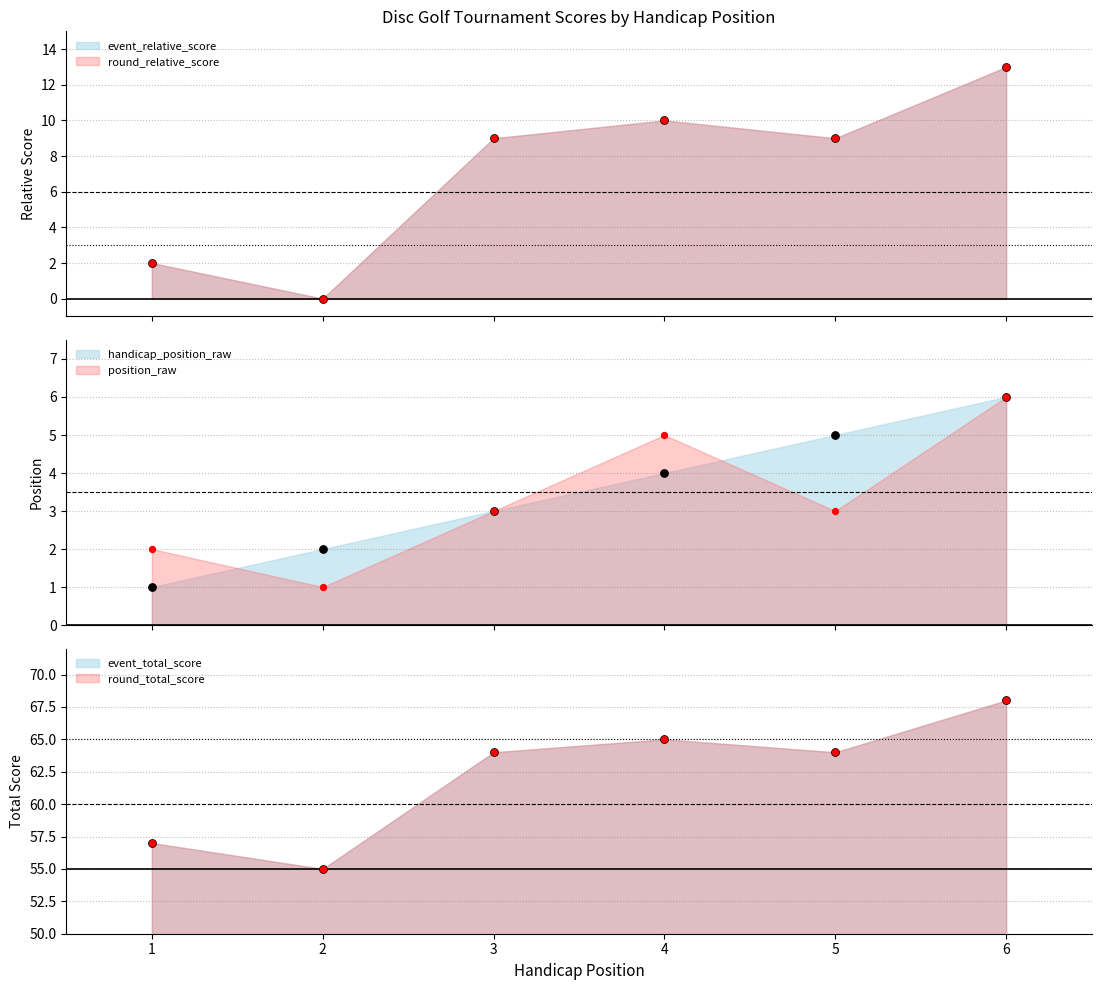

Which series reaches the maximum Y coordinate?

event_total_score